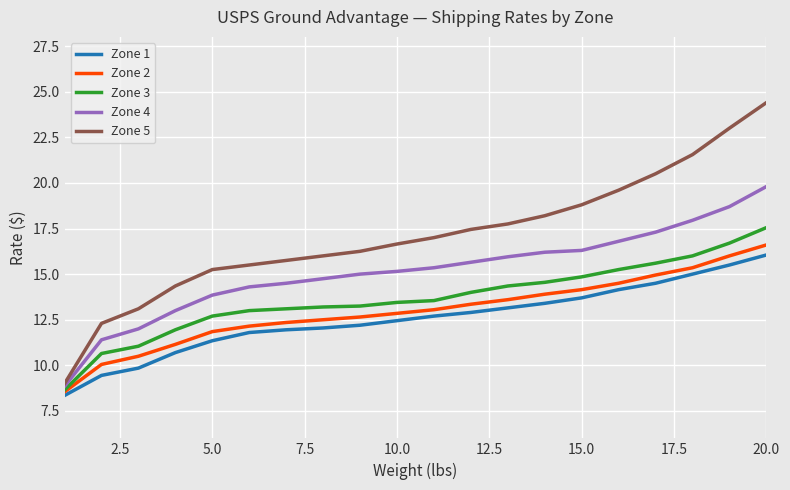

What is the minimum value for Zone 2?

8.6